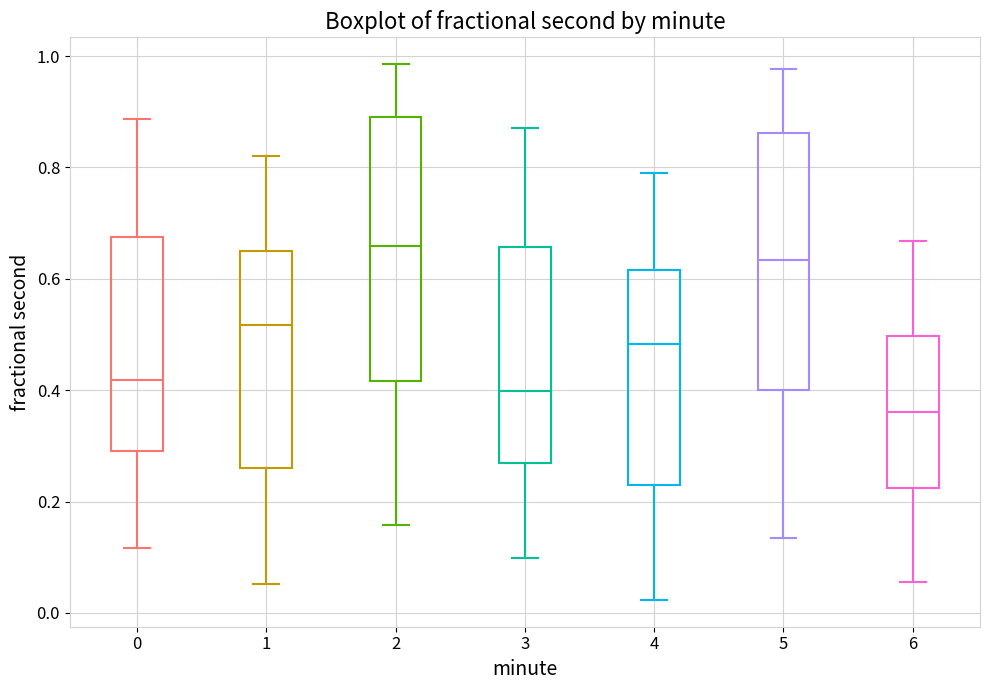

Reading left to right, transcribe this box plot: for each box, give where its median line is, the range the box spans, and where its two whiskers end, as read against the y-axis. The values are not printed on the chart, so give them approximately, as read against the axis.

0: median 0.42, box 0.30 to 0.68, whiskers 0.12 to 0.88
1: median 0.52, box 0.26 to 0.66, whiskers 0.06 to 0.82
2: median 0.66, box 0.42 to 0.90, whiskers 0.16 to 0.98
3: median 0.40, box 0.26 to 0.66, whiskers 0.10 to 0.88
4: median 0.48, box 0.24 to 0.62, whiskers 0.02 to 0.78
5: median 0.64, box 0.40 to 0.86, whiskers 0.14 to 0.98
6: median 0.36, box 0.22 to 0.50, whiskers 0.06 to 0.66